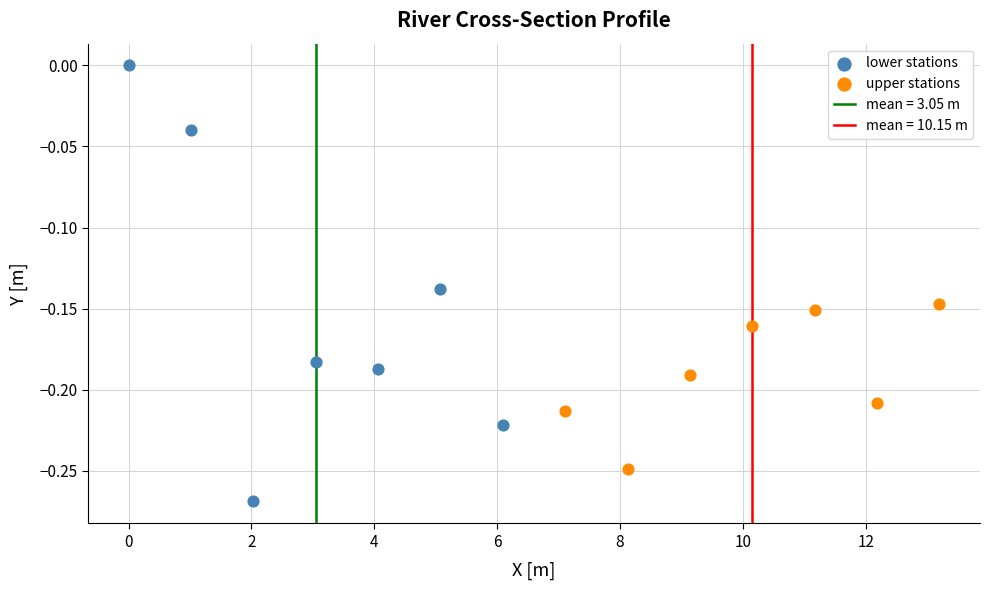

Which series reaches the maximum Y coordinate?

lower stations